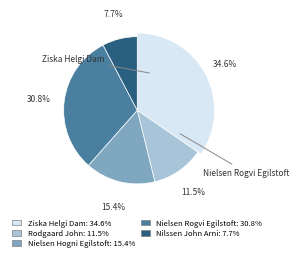

How many slices are in this pie chart?

5